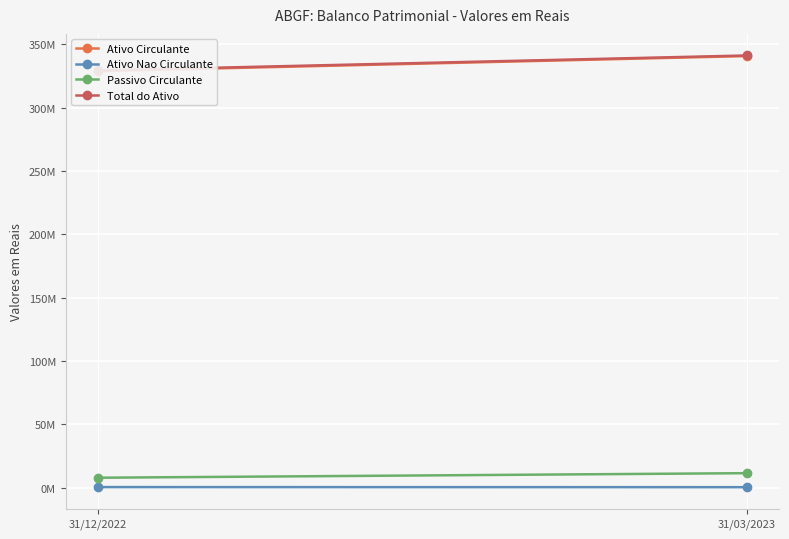

At which category is the sum across all series the highest?

31/03/2023